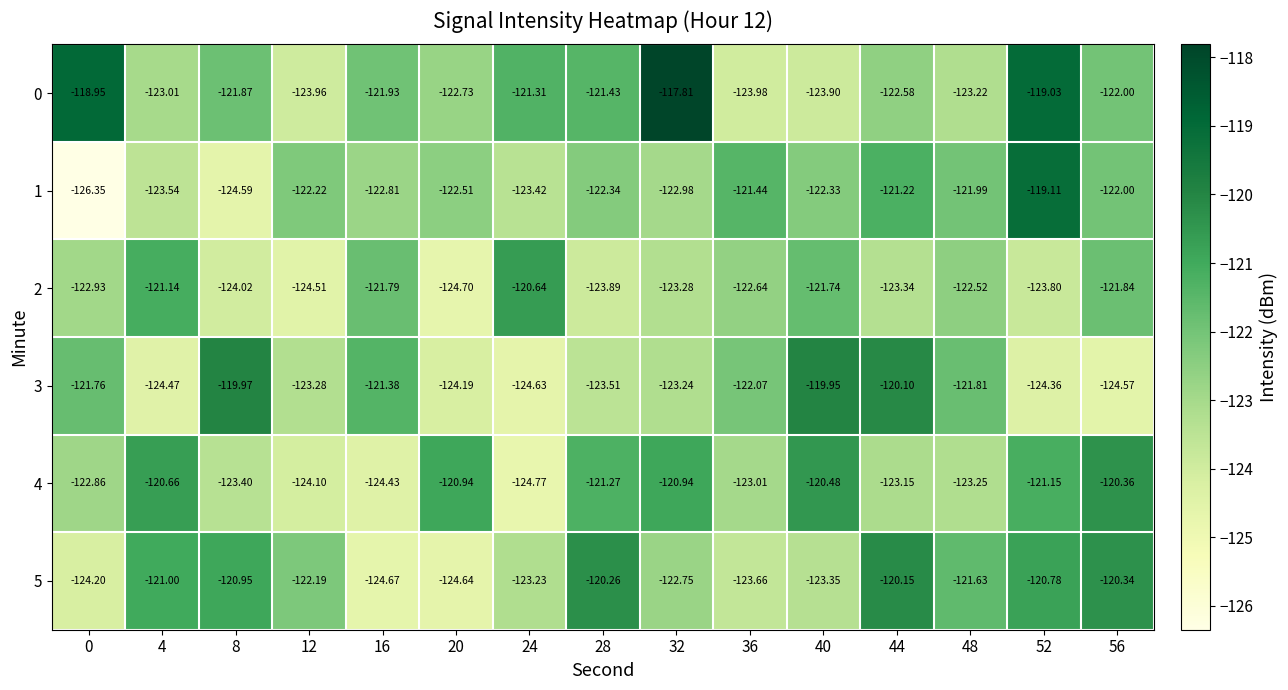

How many values in the 1 series are below -122?

10